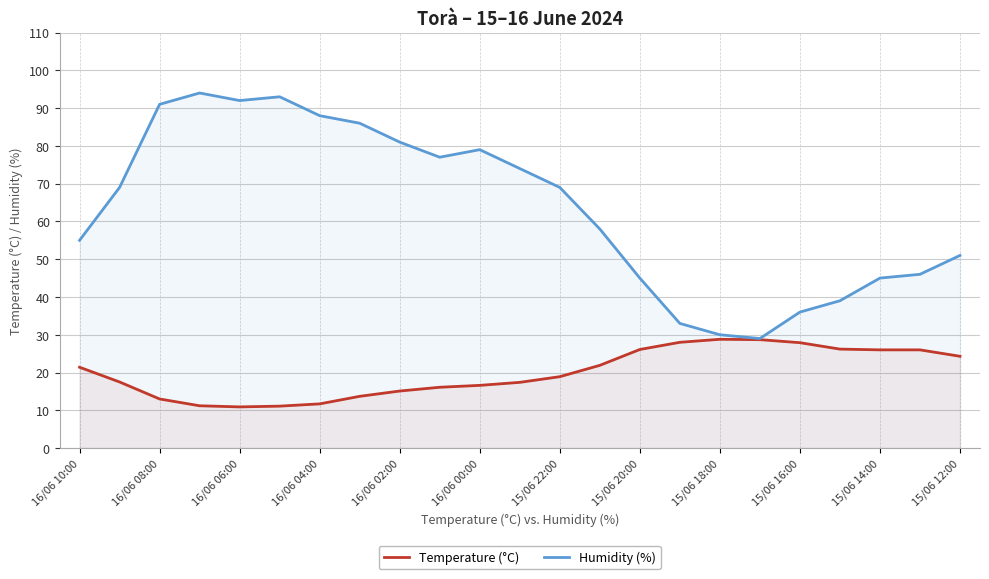

True or false: Temperature (°C) and Humidity (%) intersect in this chart.

False